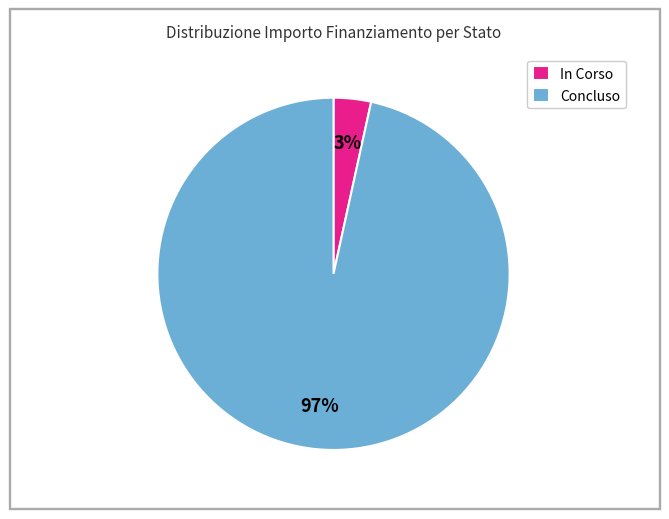

Rank the categories by value from highest to lowest.

Concluso, In Corso